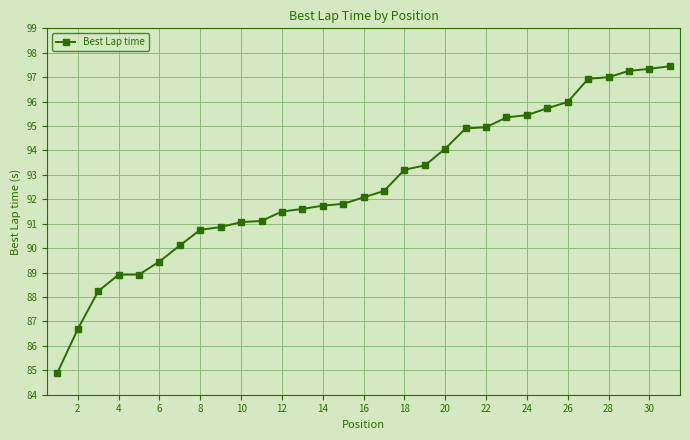

What is the minimum value shown in the chart?

84.9